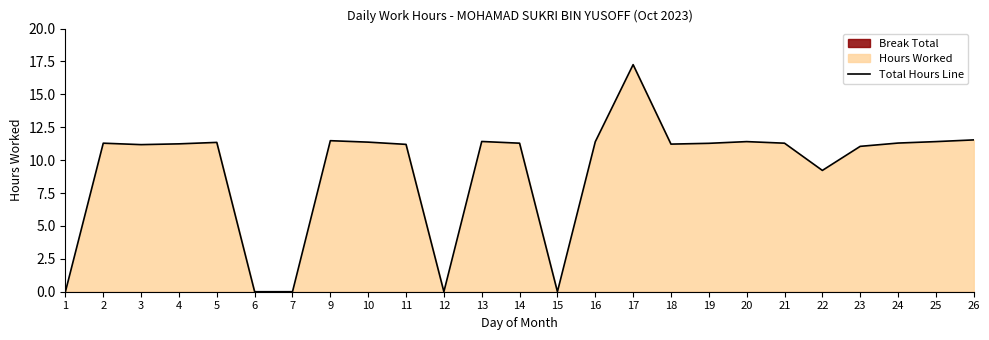

What is the sum of the values at 22 and 9?

20.7